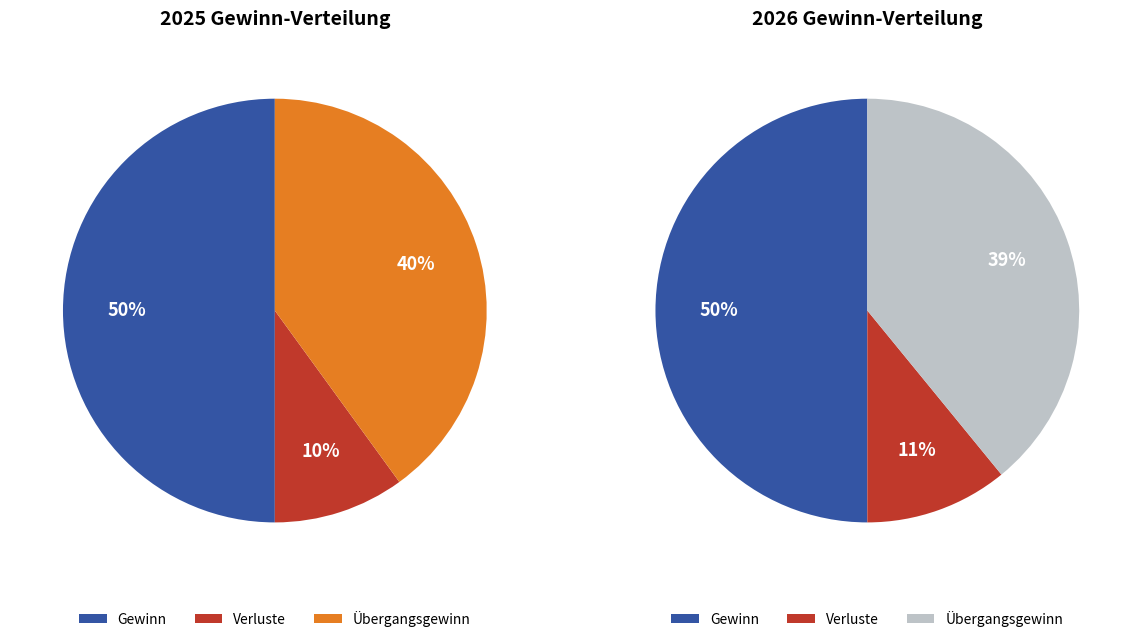

Does Übergangsgewinn account for over 50% of the chart?

No